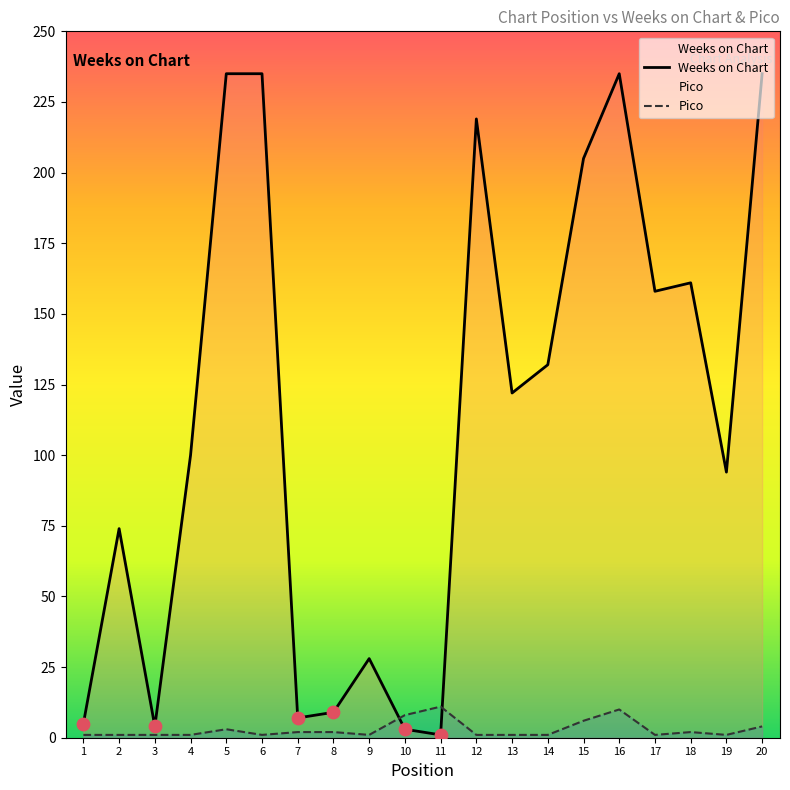

Which series contains the highest Y value?

Weeks on Chart